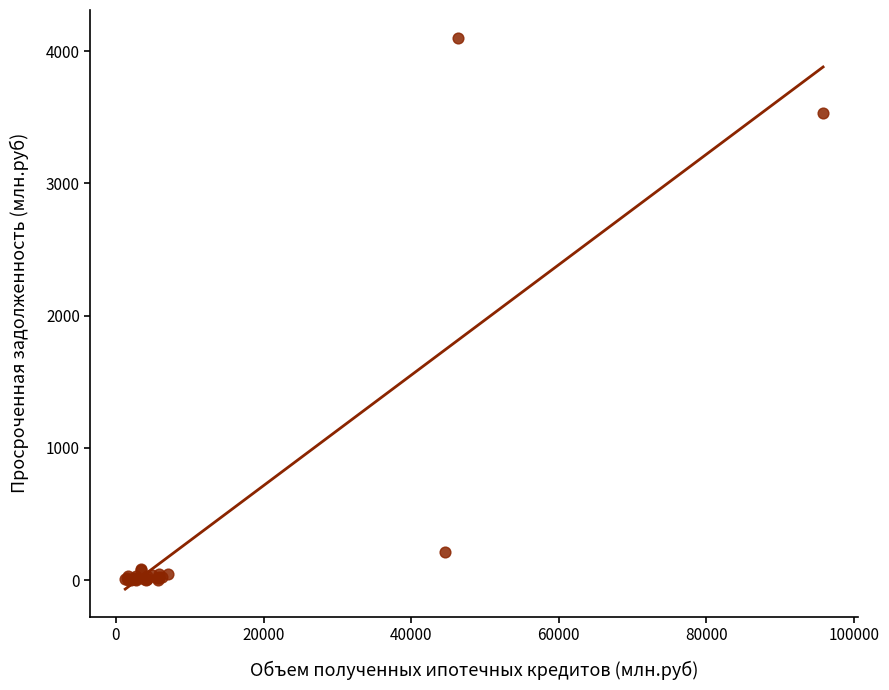

What Y value in the scatter plot is closest to 2051?

3529.1